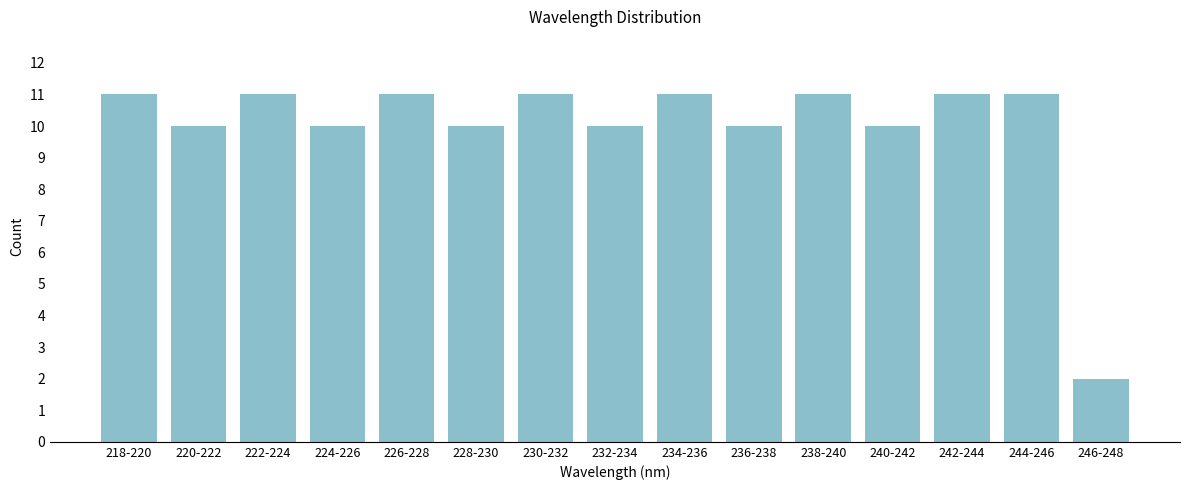

Reading left to right, extract all data points from this chart.

218-220=11	220-222=10	222-224=11	224-226=10	226-228=11	228-230=10	230-232=11	232-234=10	234-236=11	236-238=10	238-240=11	240-242=10	242-244=11	244-246=11	246-248=2